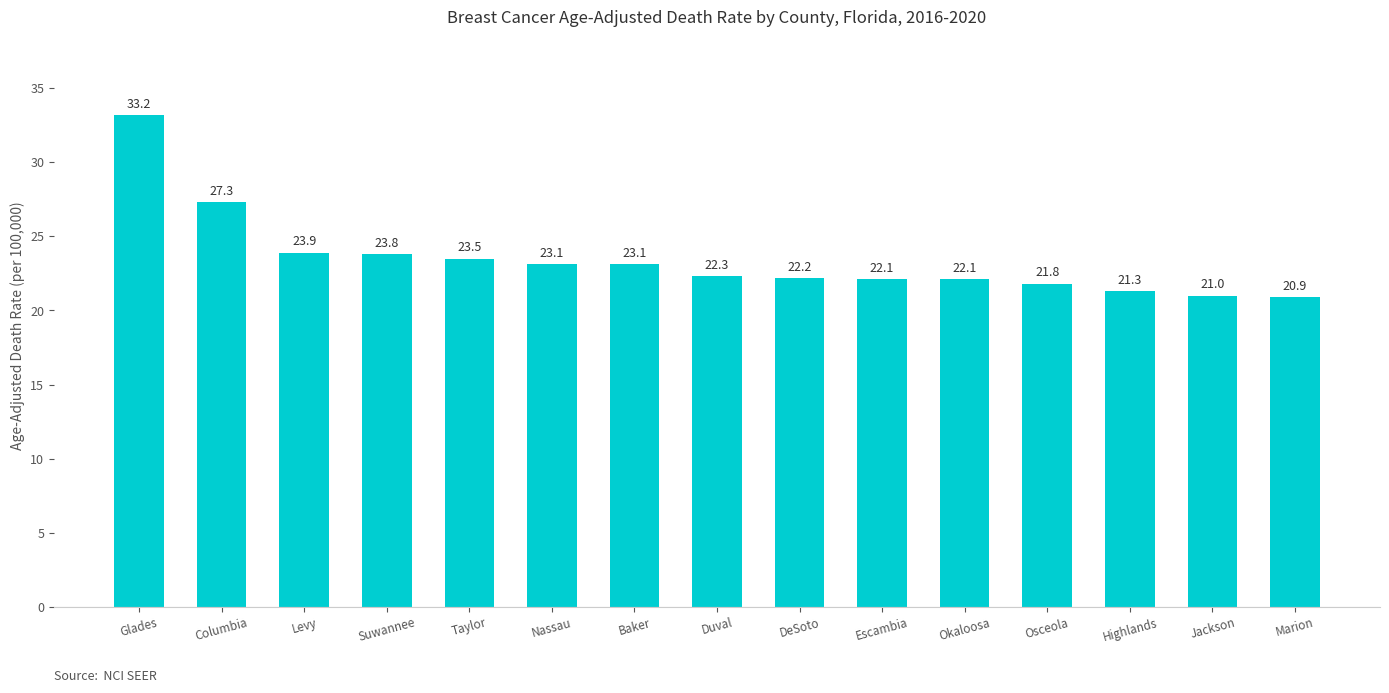

Are the bars horizontal?

No